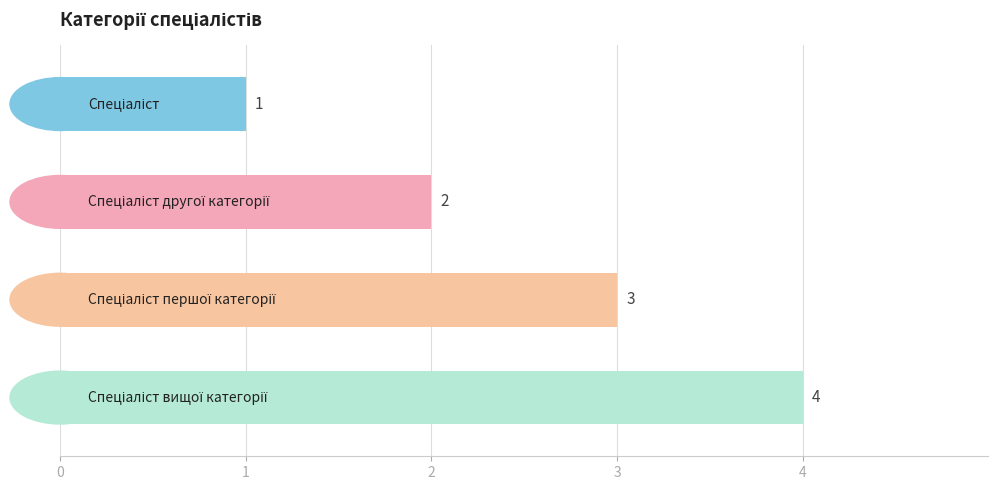

What is the sum of all values?

10